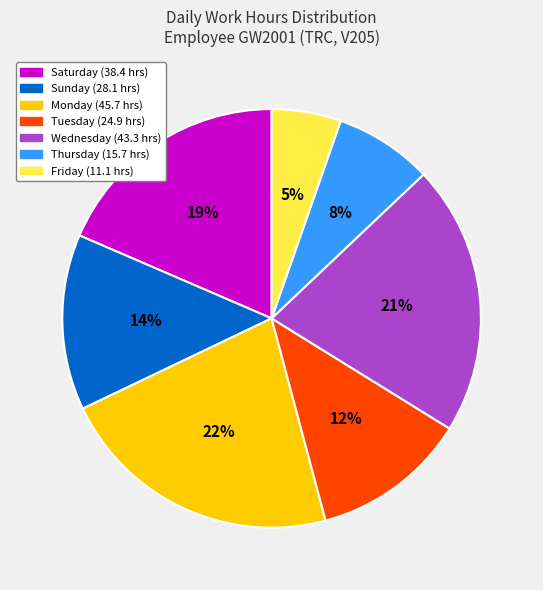

To the nearest percent, what is the average slice percentage?

14%